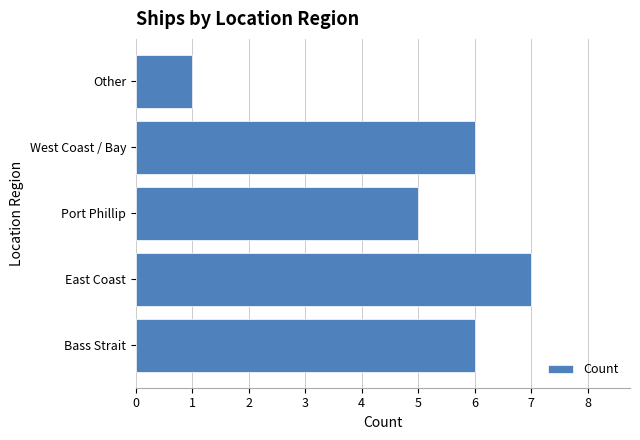

Which has a higher value, East Coast or West Coast / Bay?

East Coast